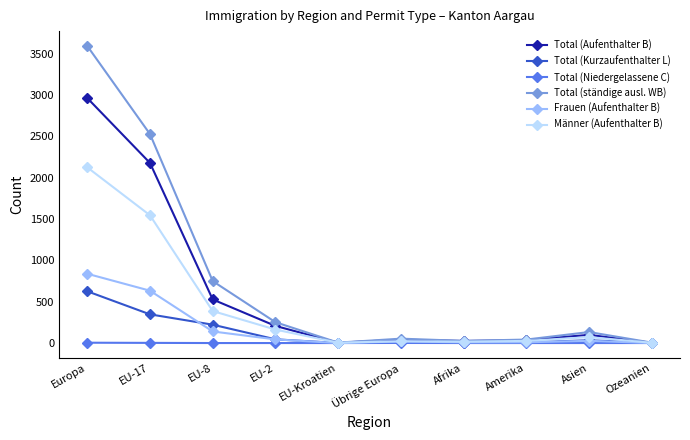

List the series in order of their peak value, lowest first.

Total (Niedergelassene C), Total (Kurzaufenthalter L), Frauen (Aufenthalter B), Männer (Aufenthalter B), Total (Aufenthalter B), Total (ständige ausl. WB)